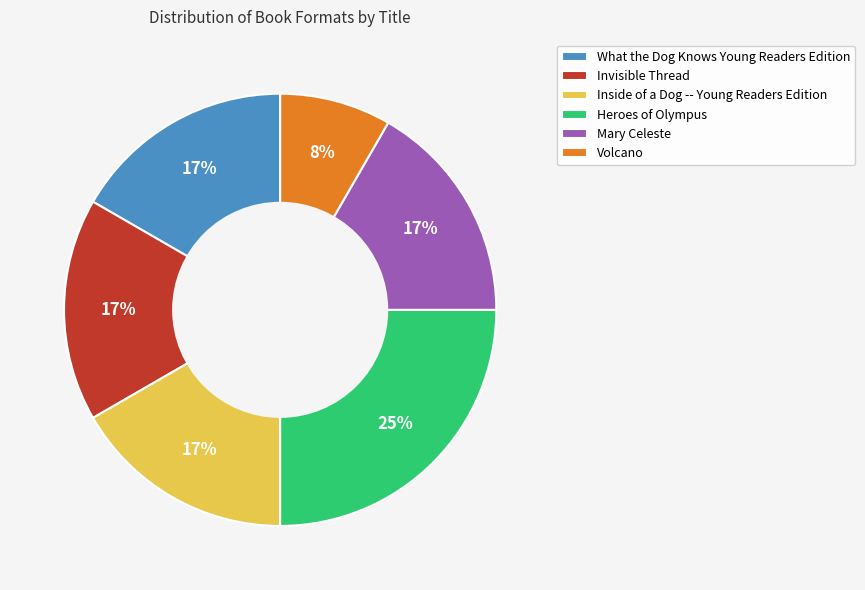

To the nearest percent, what is the difference between the largest and smallest slice percentages?

17%